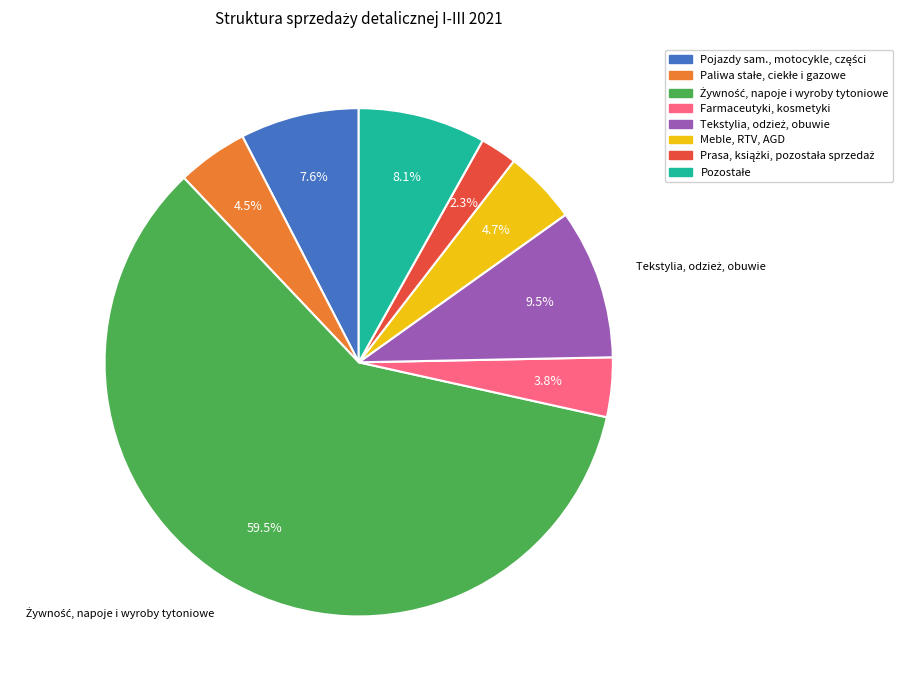

What portion of the pie excludes Farmaceutyki, kosmetyki?

96.2%